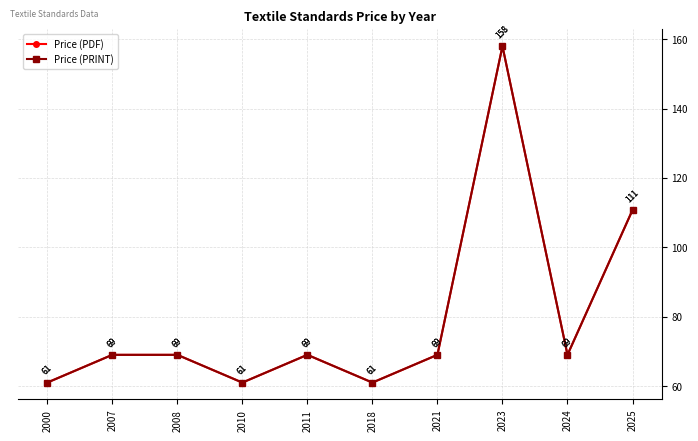

Is this an area chart (filled region under the line)?

No